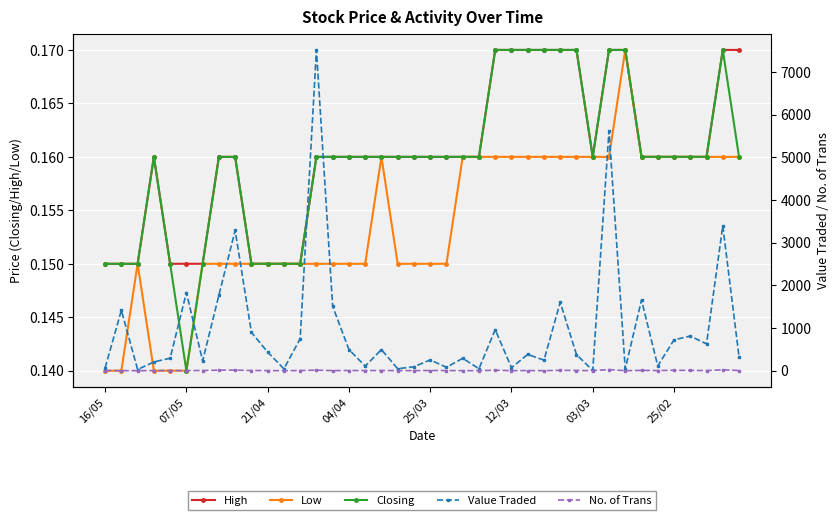

The Closing series shows 0.0 at 12/03. True or false?

False